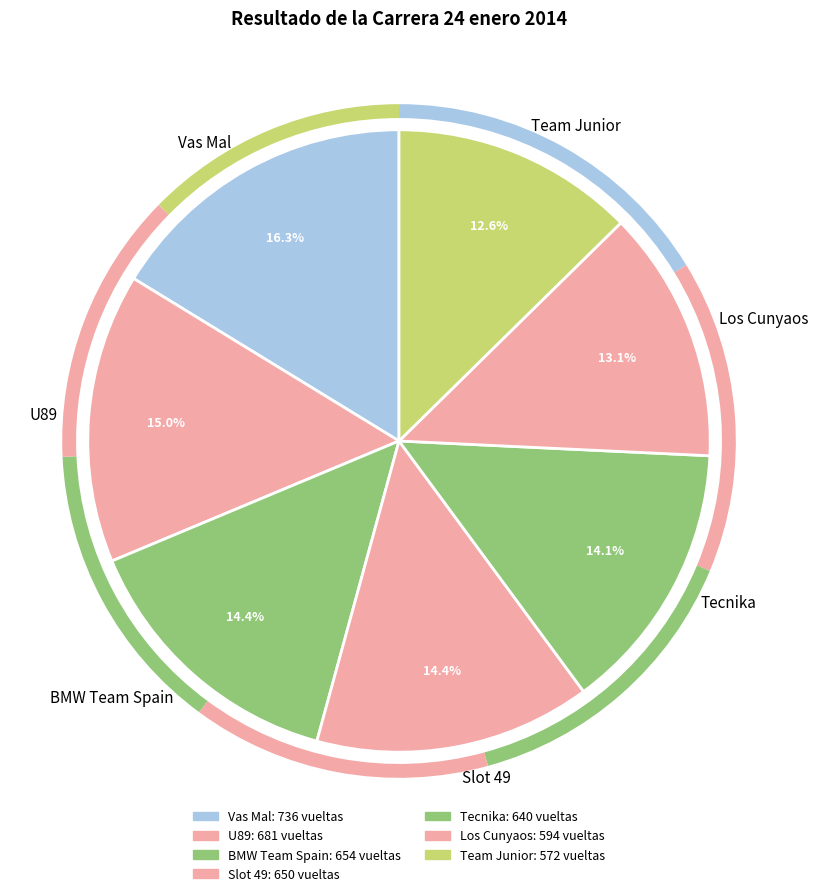

Which has a higher value, Los Cunyaos or BMW Team Spain?

BMW Team Spain